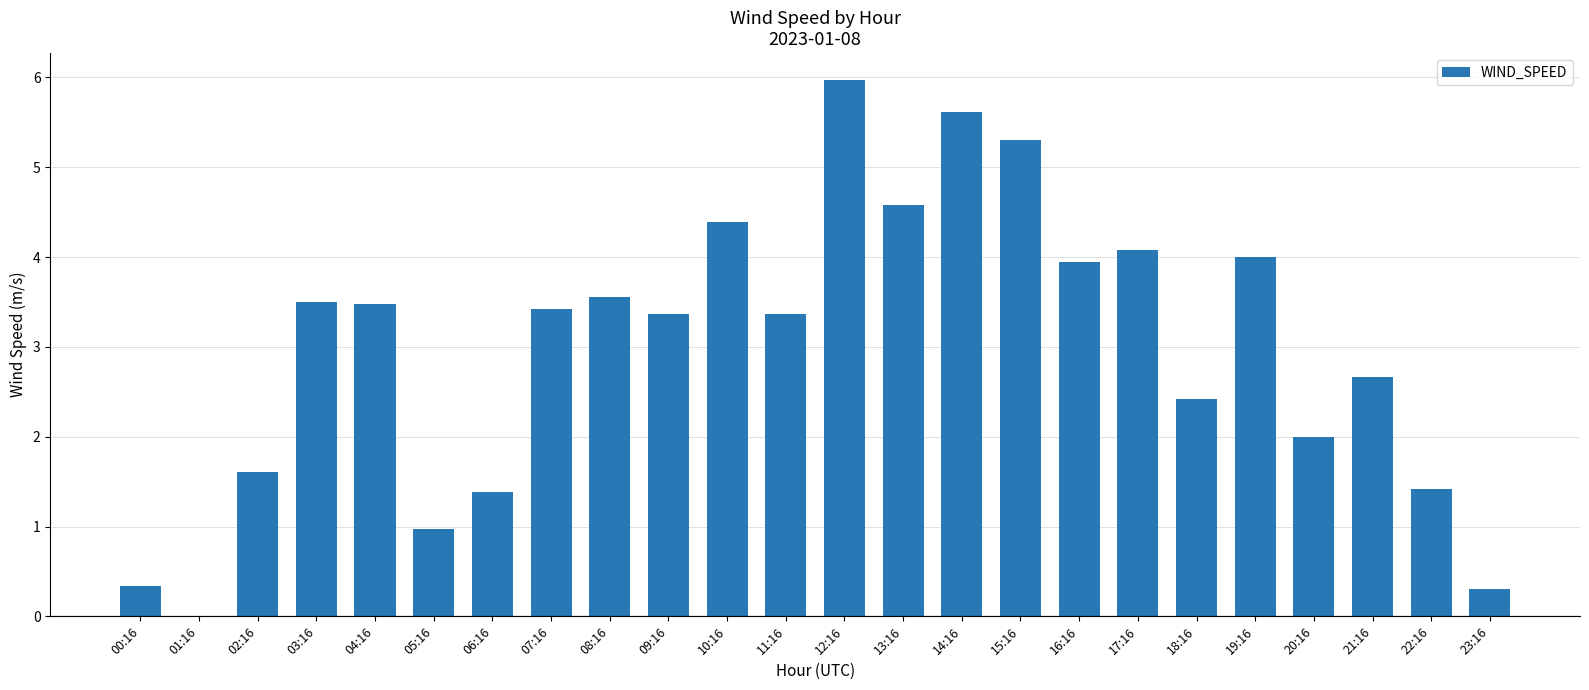

At which label does the data first exceed 3?

03:16